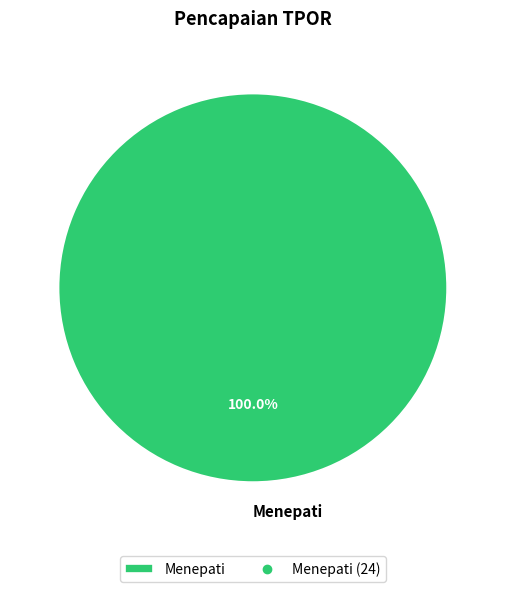

Rank the categories by value from highest to lowest.

Menepati